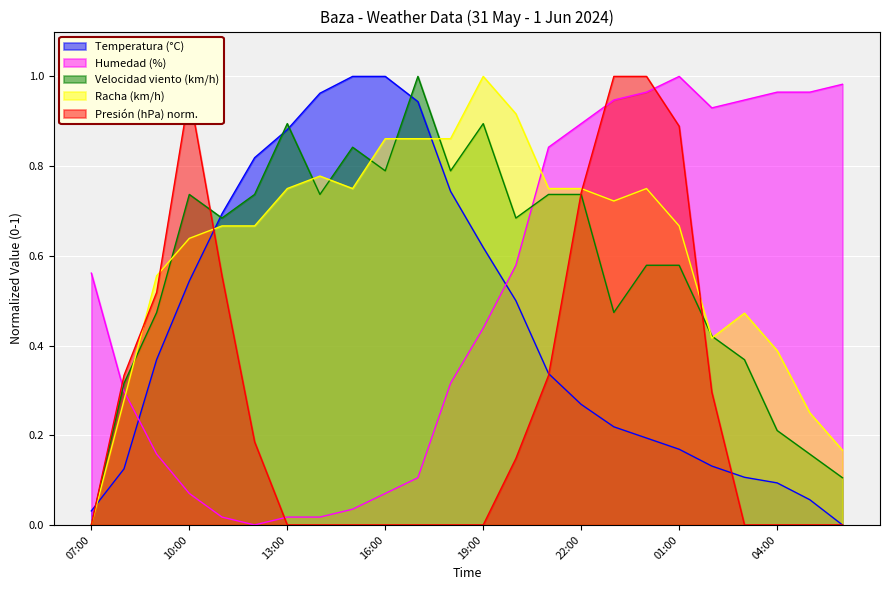

What is the label of the 1st point from the left?

07:00